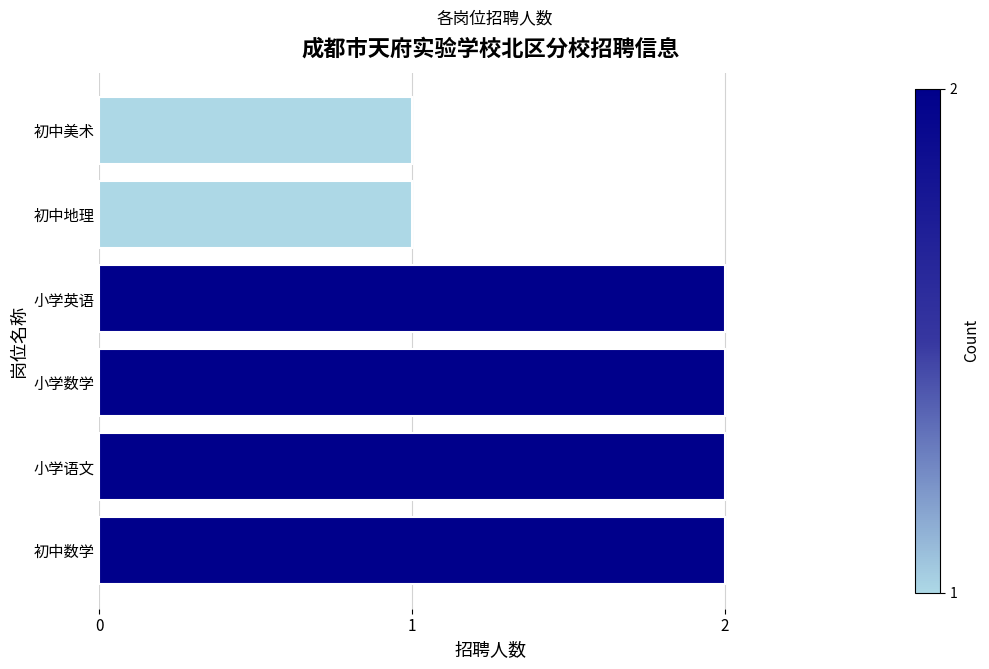

True or false: the data shows 2 at 小学数学.

True